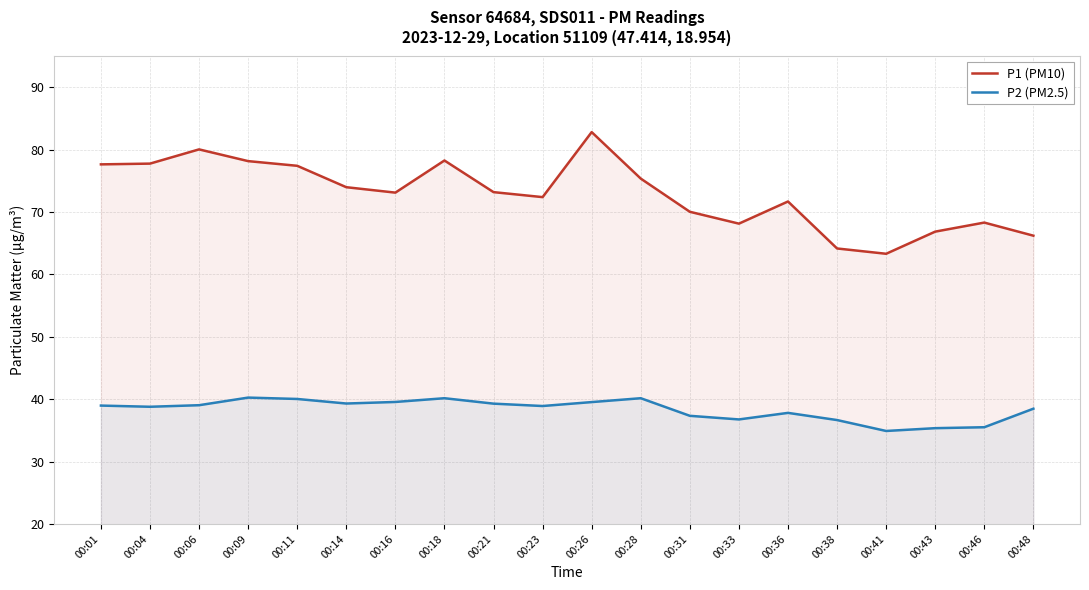

Which category has the lowest value across all series?

00:41